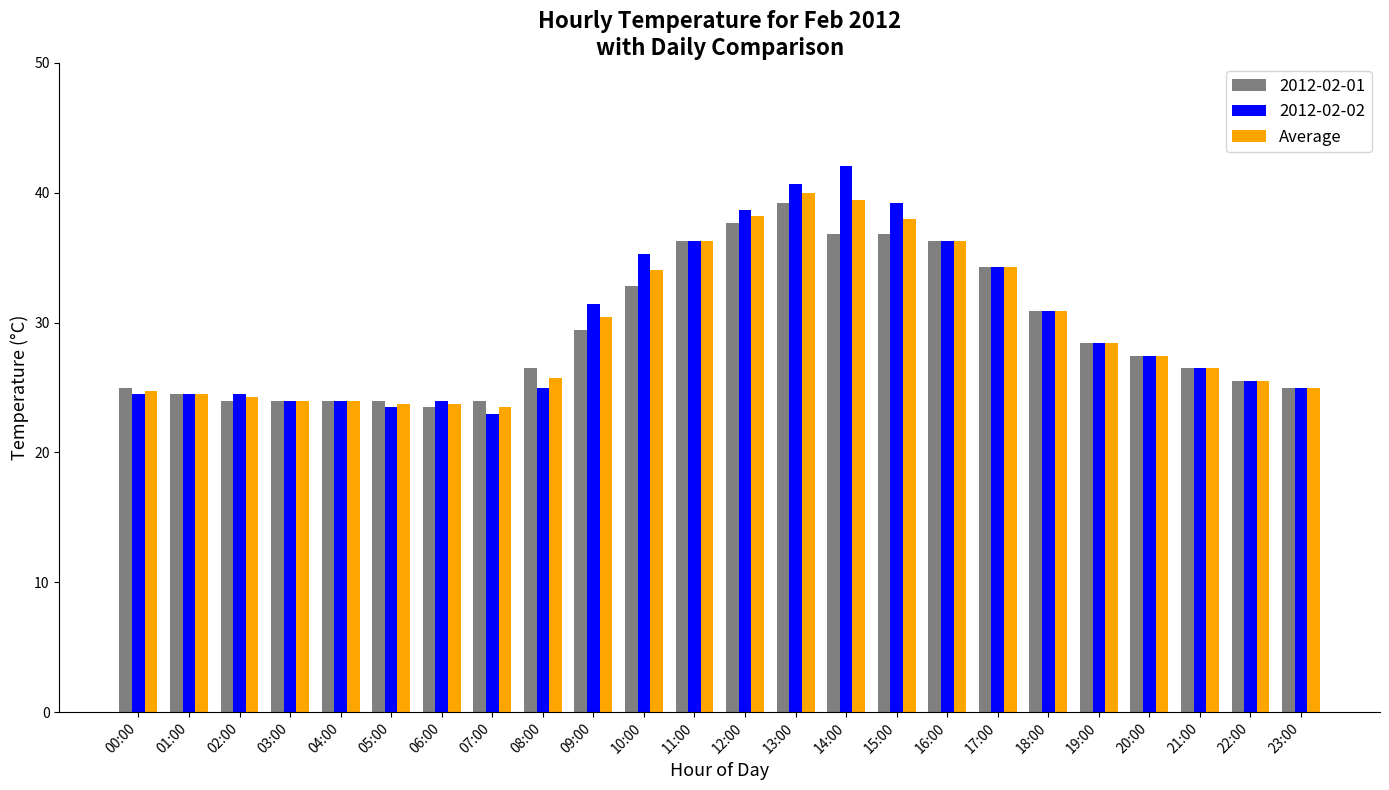

What value does the 2012-02-01 series have at 05:00?

24.0